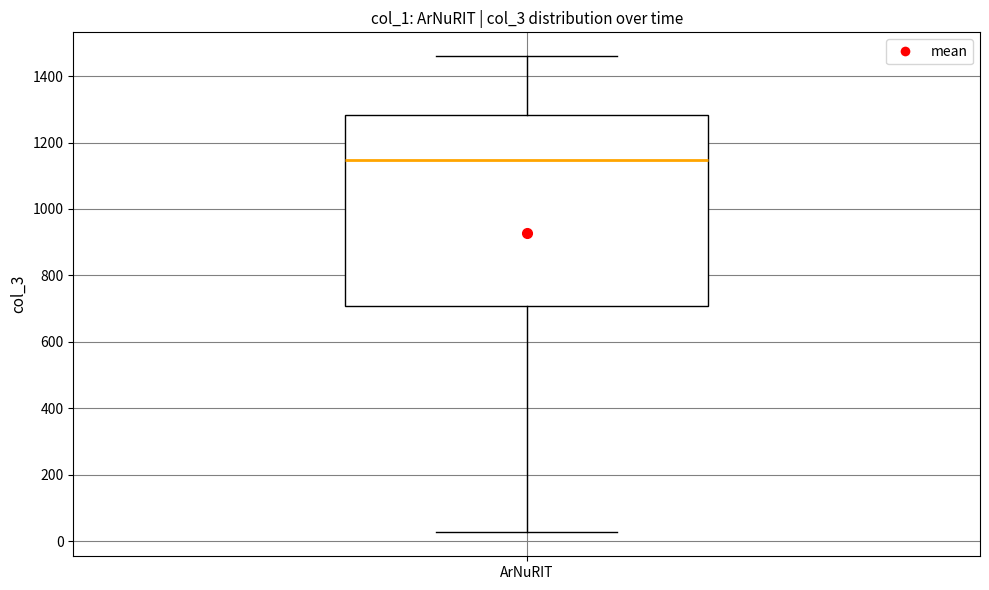

Where is the lower edge of the box for ArNuRIT on the y-axis? The values are not printed on the chart, so give them approximately, as read against the axis.

700